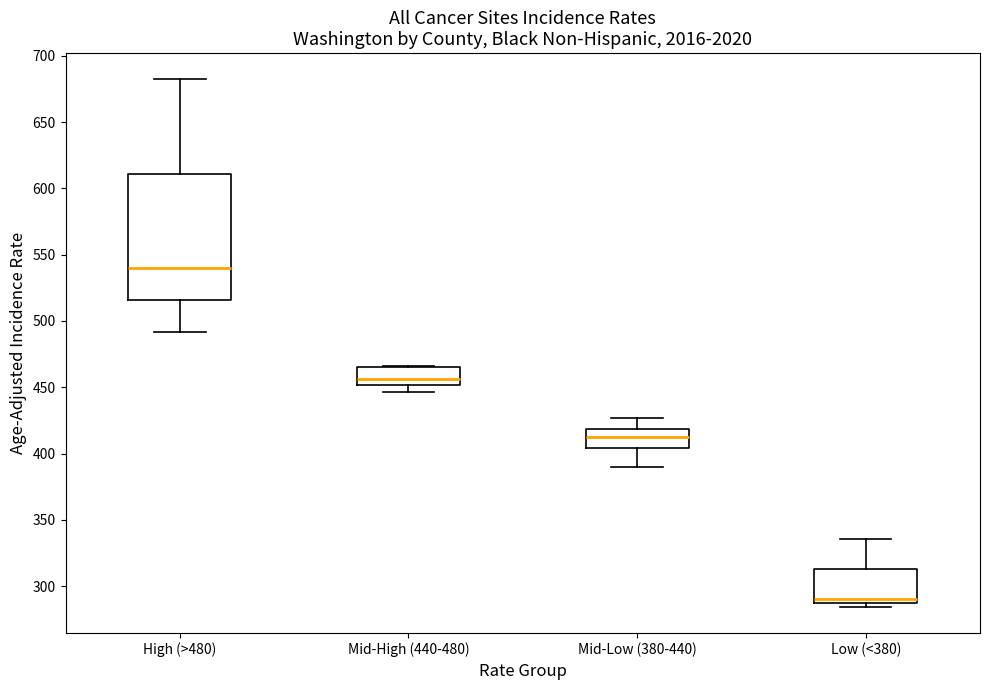

Reading left to right, transcribe this box plot: for each box, give where its median line is, the range the box spans, and where its two whiskers end, as read against the y-axis. The values are not printed on the chart, so give them approximately, as read against the axis.

High (>480): median 540, box 515 to 610, whiskers 490 to 680
Mid-High (440-480): median 455, box 450 to 465, whiskers 445 to 465
Mid-Low (380-440): median 410, box 405 to 420, whiskers 390 to 425
Low (<380): median 290, box 285 to 315, whiskers 285 (just below the box's lower edge) to 335